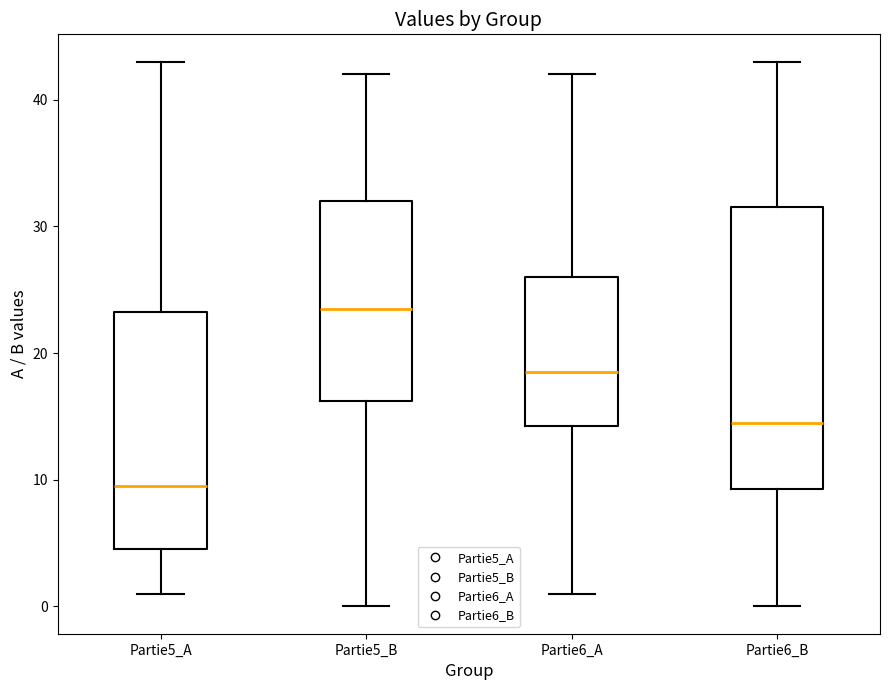

Which box is the tallest, from its lower edge to its upper edge?

Partie6_B